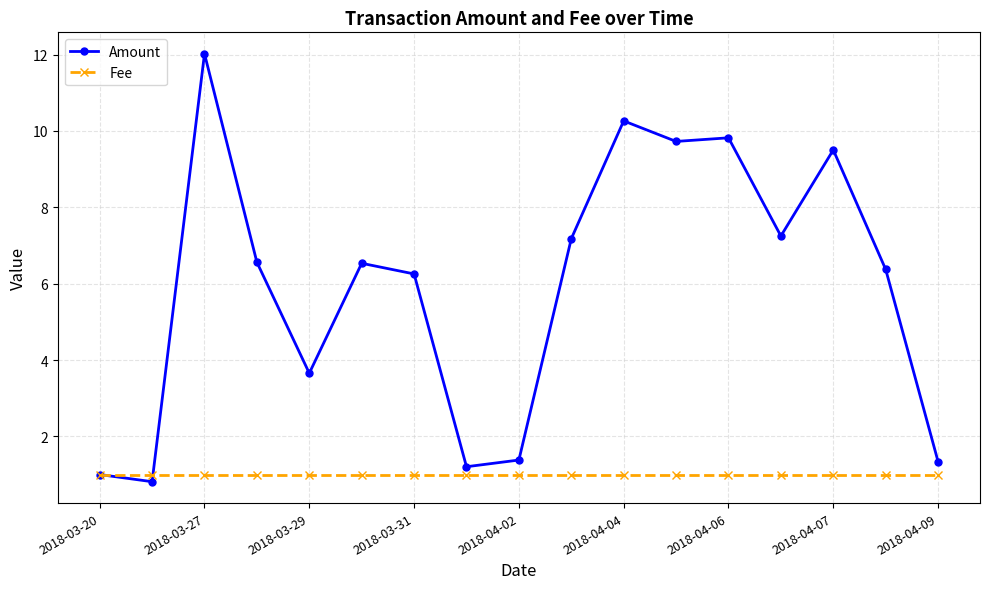

How many lines are shown in the chart?

2